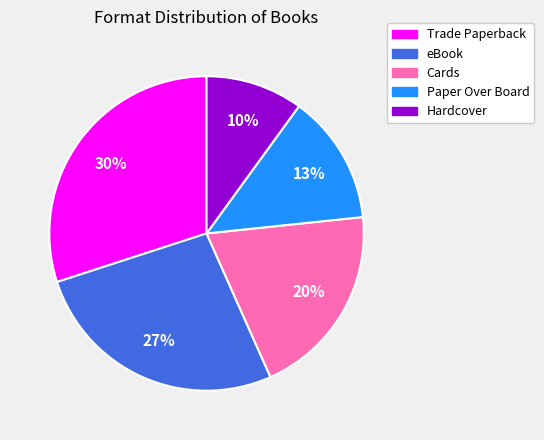

The Hardcover slice represents 25% of the pie. True or false?

False